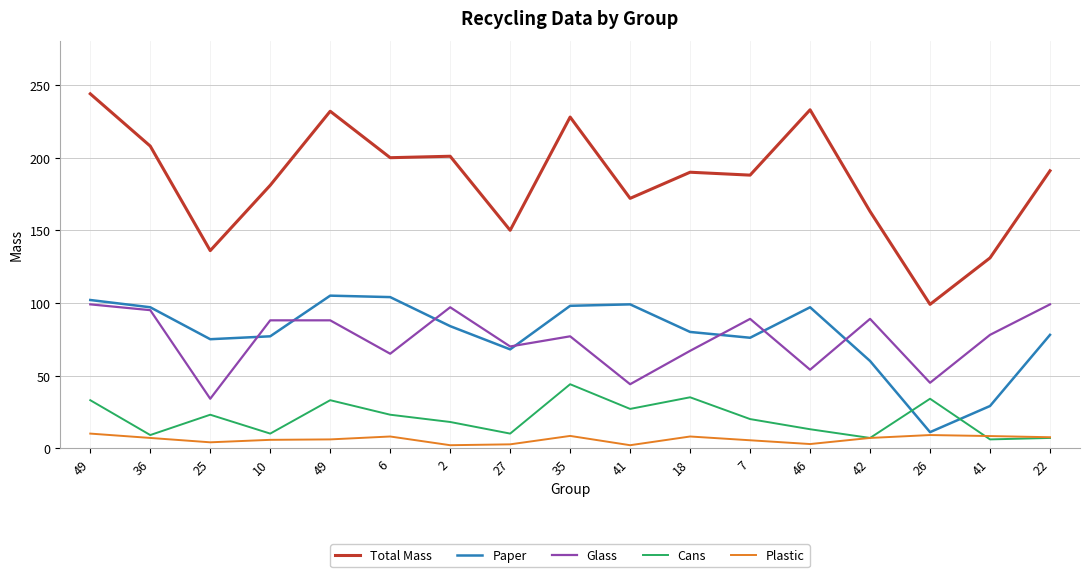

True or false: Paper has more than 2 interior local peaks.

True